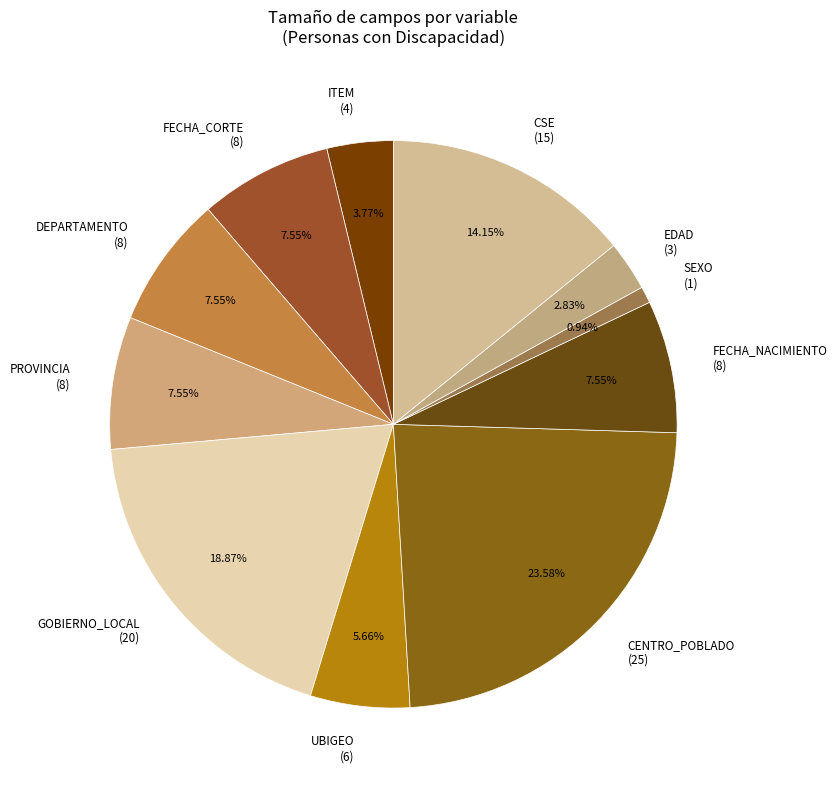

Is GOBIERNO_LOCAL (20) the majority of the pie?

No